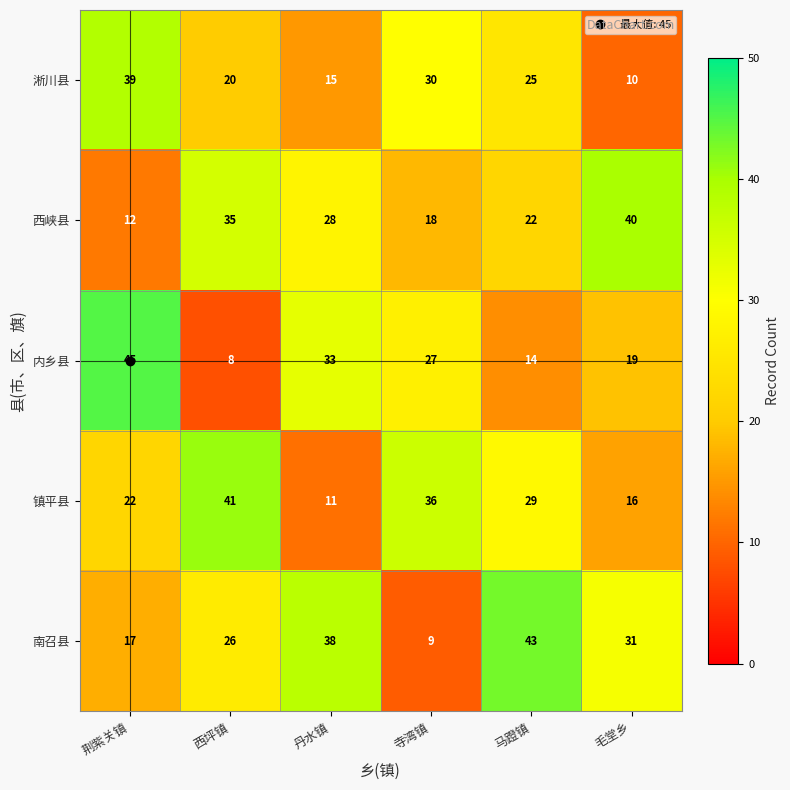

What is the average value of the 镇平县 series?

26